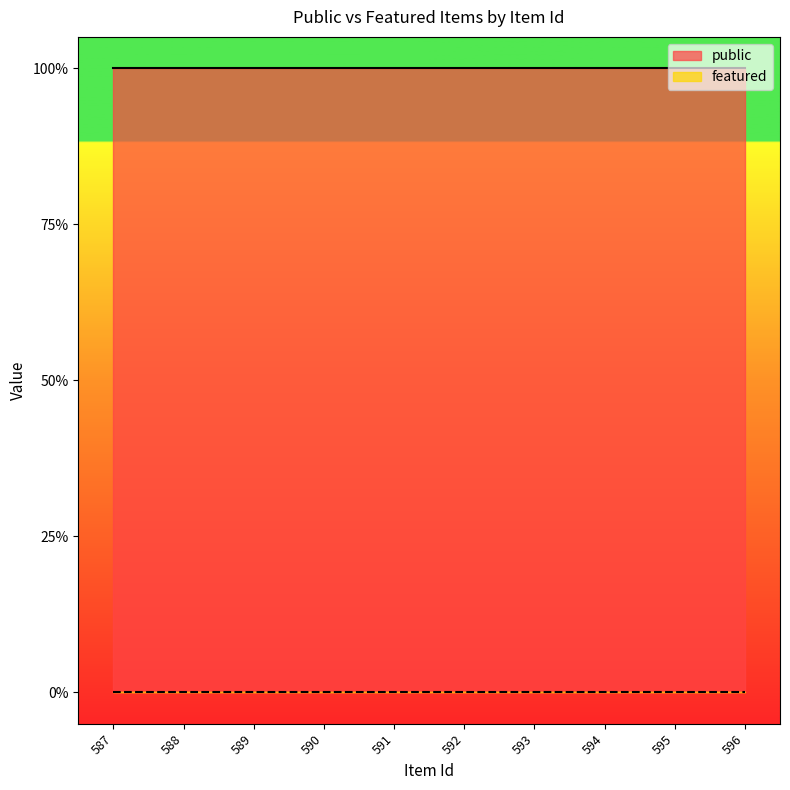

Which category has the highest value in the featured series?

587